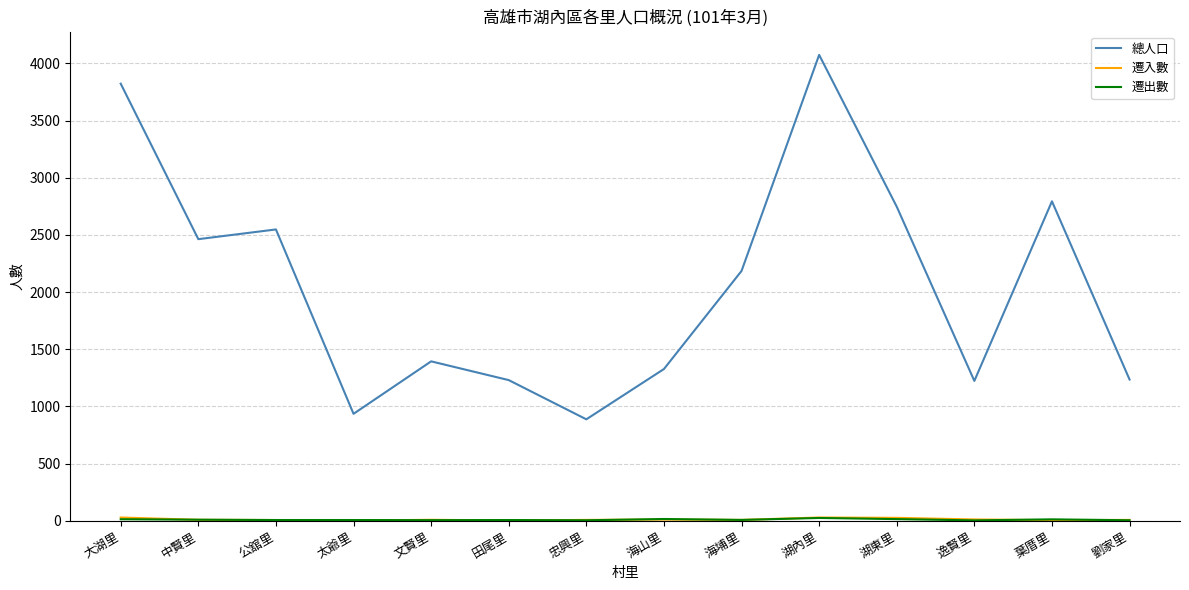

In 總人口, how many points are higher than both neighbors (excluding endpoints)?

4